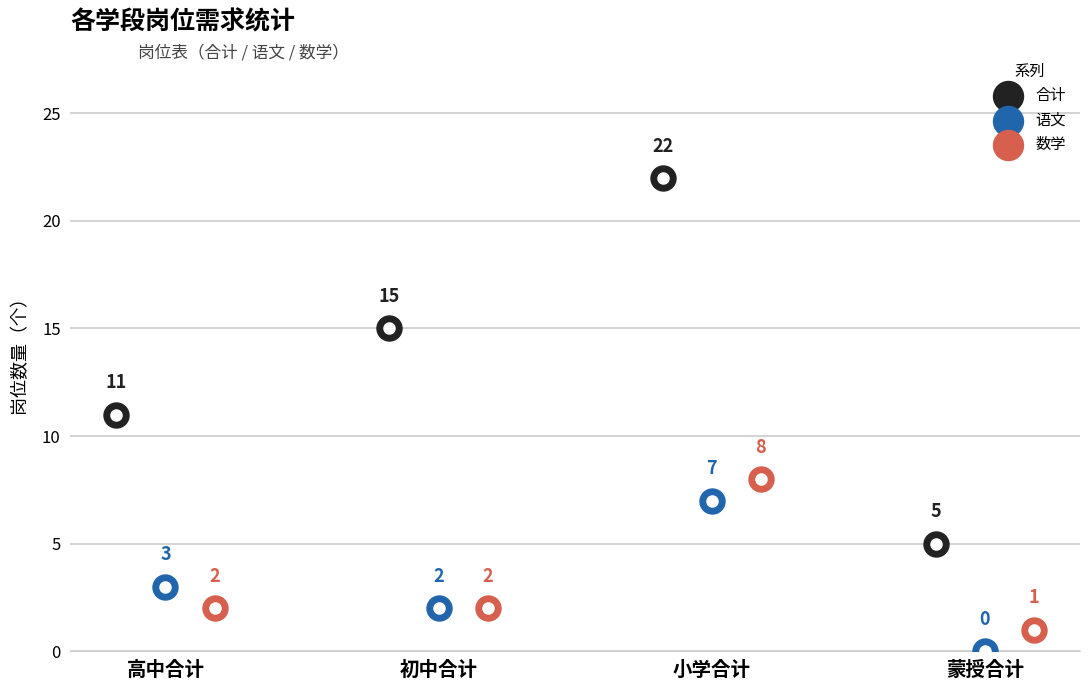

Which series has the largest total across all categories?

合计